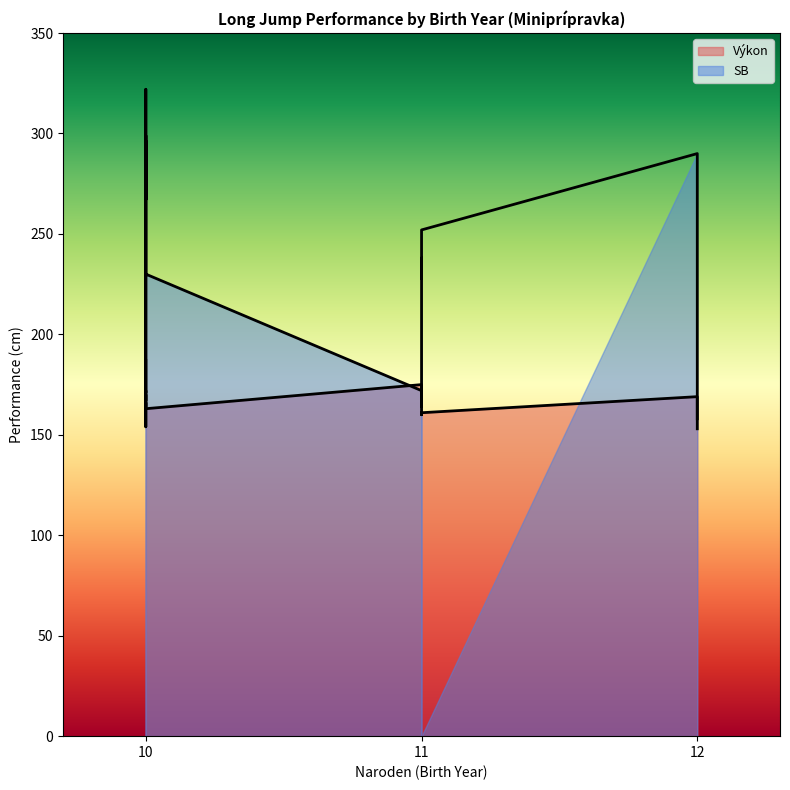

The Výkon series shows 55 at 10. True or false?

False